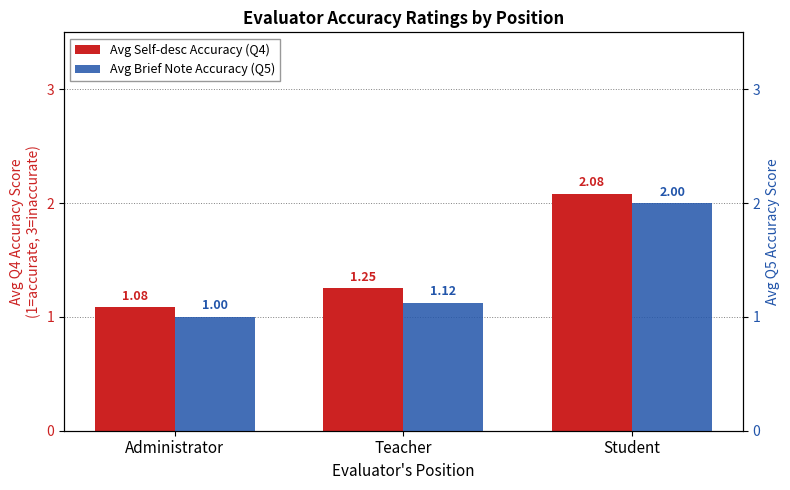

What value does the Avg Self-desc Accuracy (Q4) series have at Administrator?

1.1